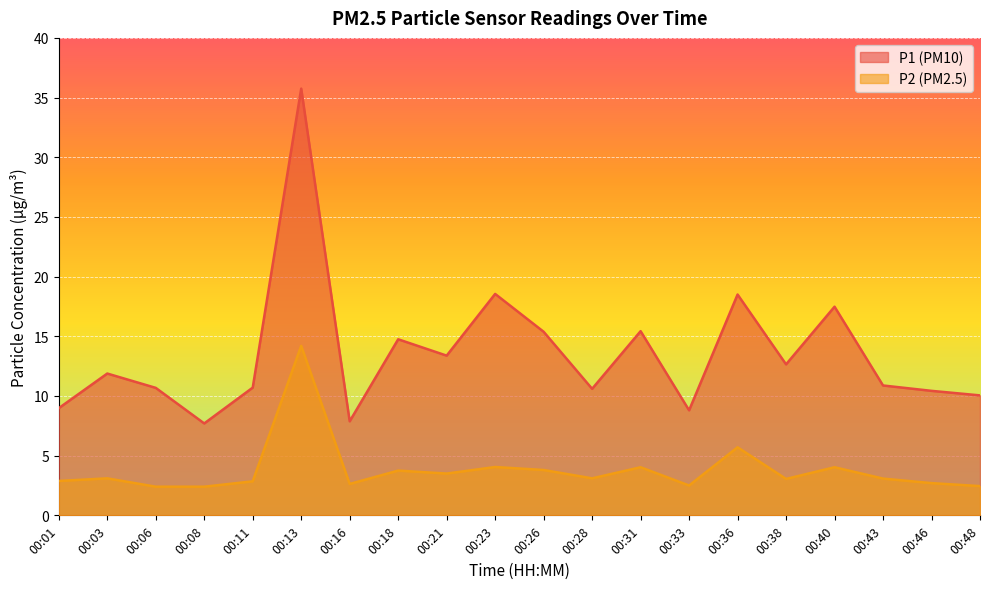

What is the maximum value shown in the chart?

35.8